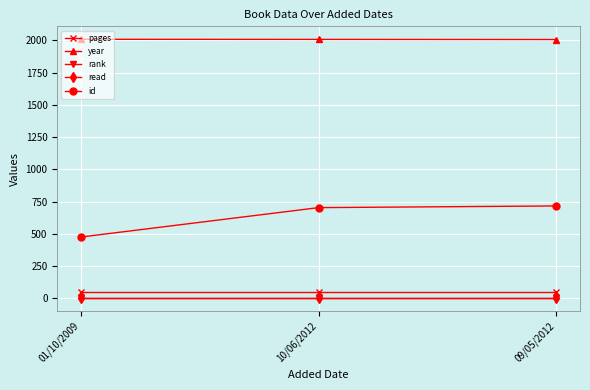

Between 10/06/2012 and 09/05/2012, which series saw the biggest shift?

id